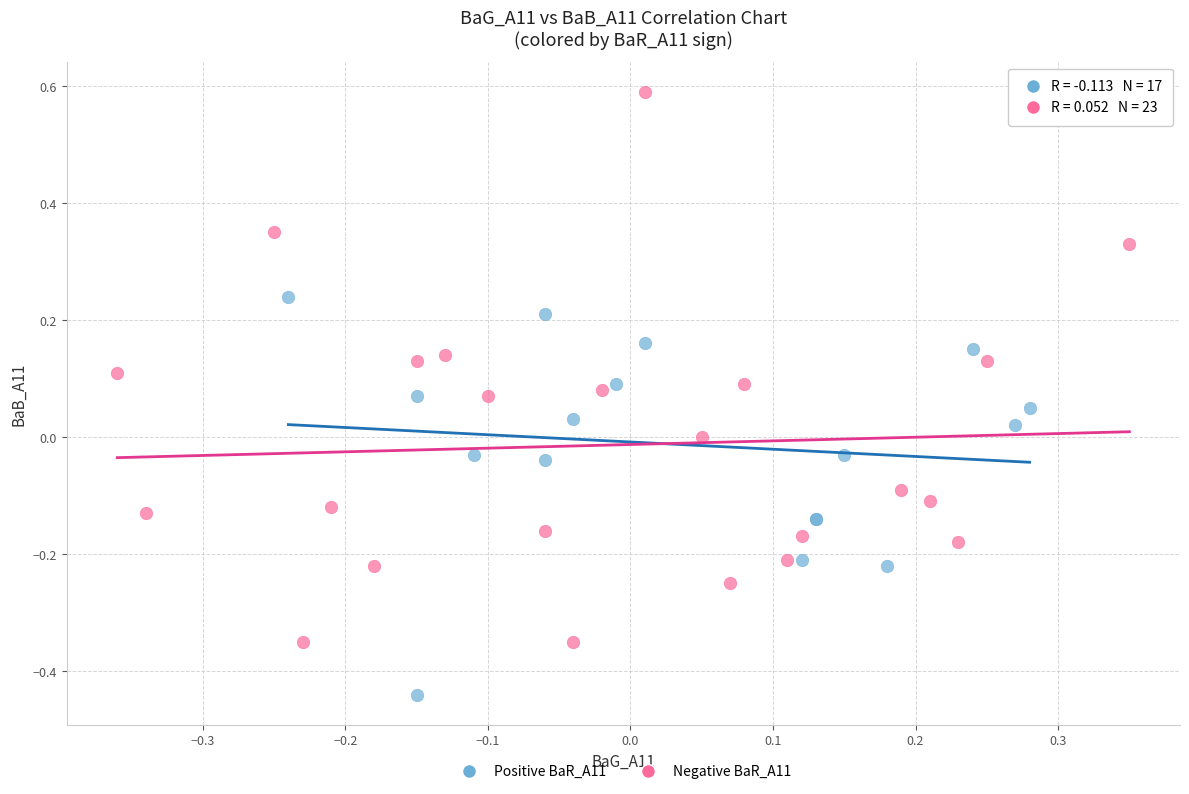

Which series has the largest Y range (max minus min)?

Negative BaR_A11